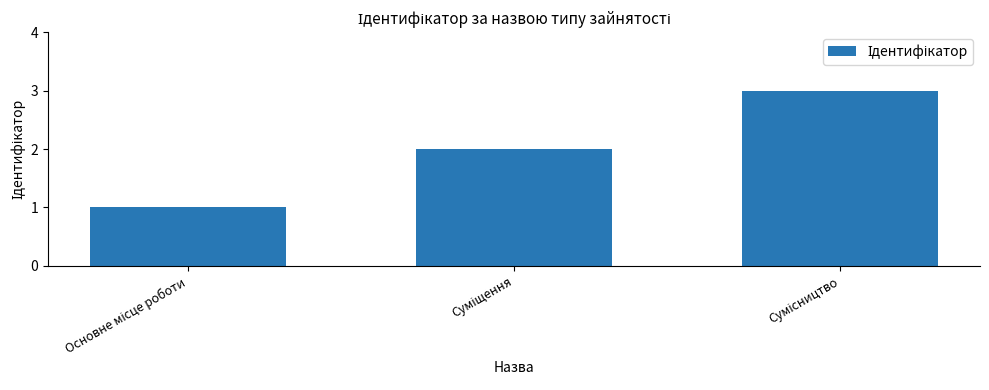

What is the maximum value shown in the chart?

3